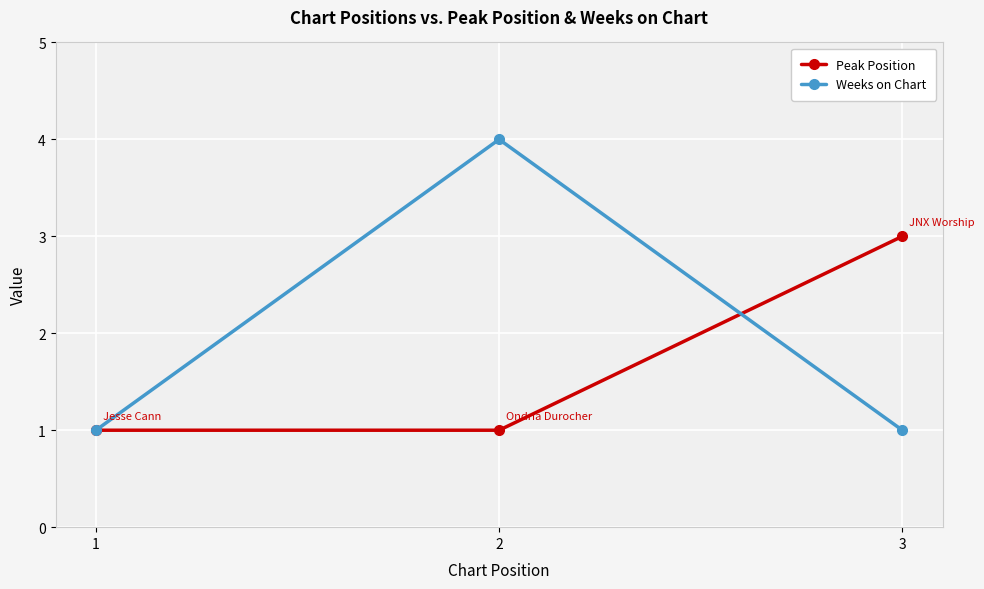

What is the sum of the Peak Position values at 3 and 2?

4